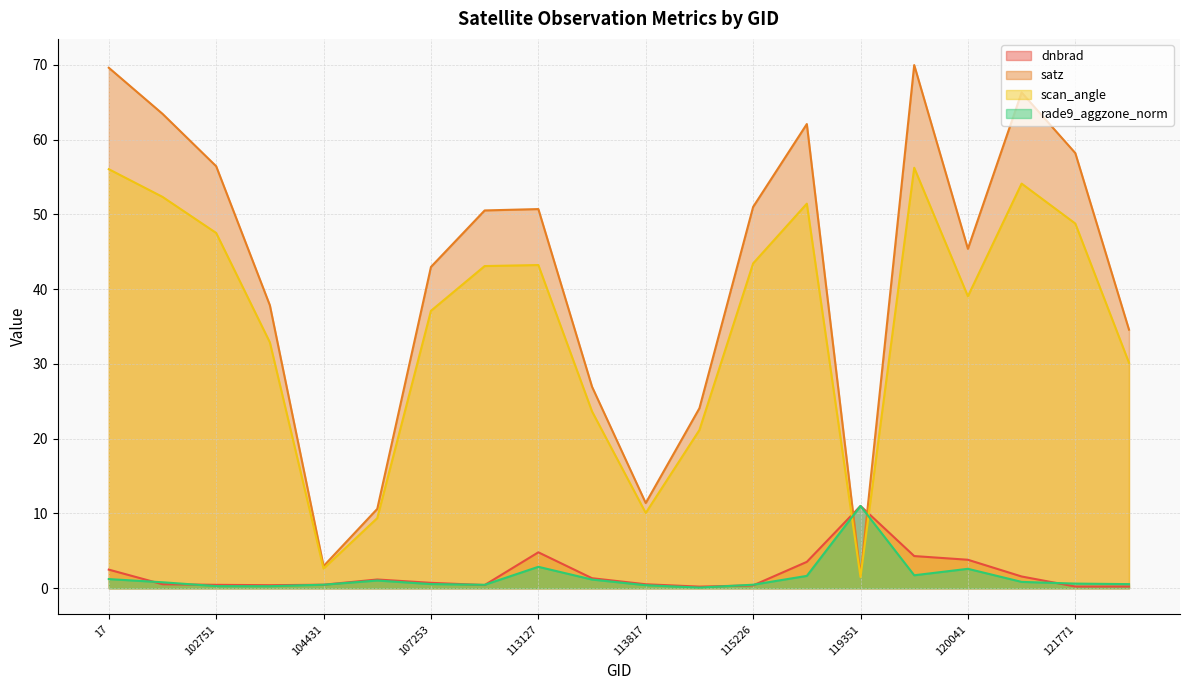

True or false: scan_angle has a value of 21.2 at 115113.

True